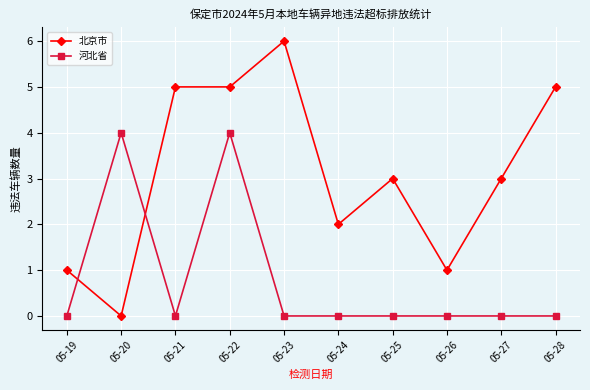

Count the 北京市 values in the range 1 to 5.

8